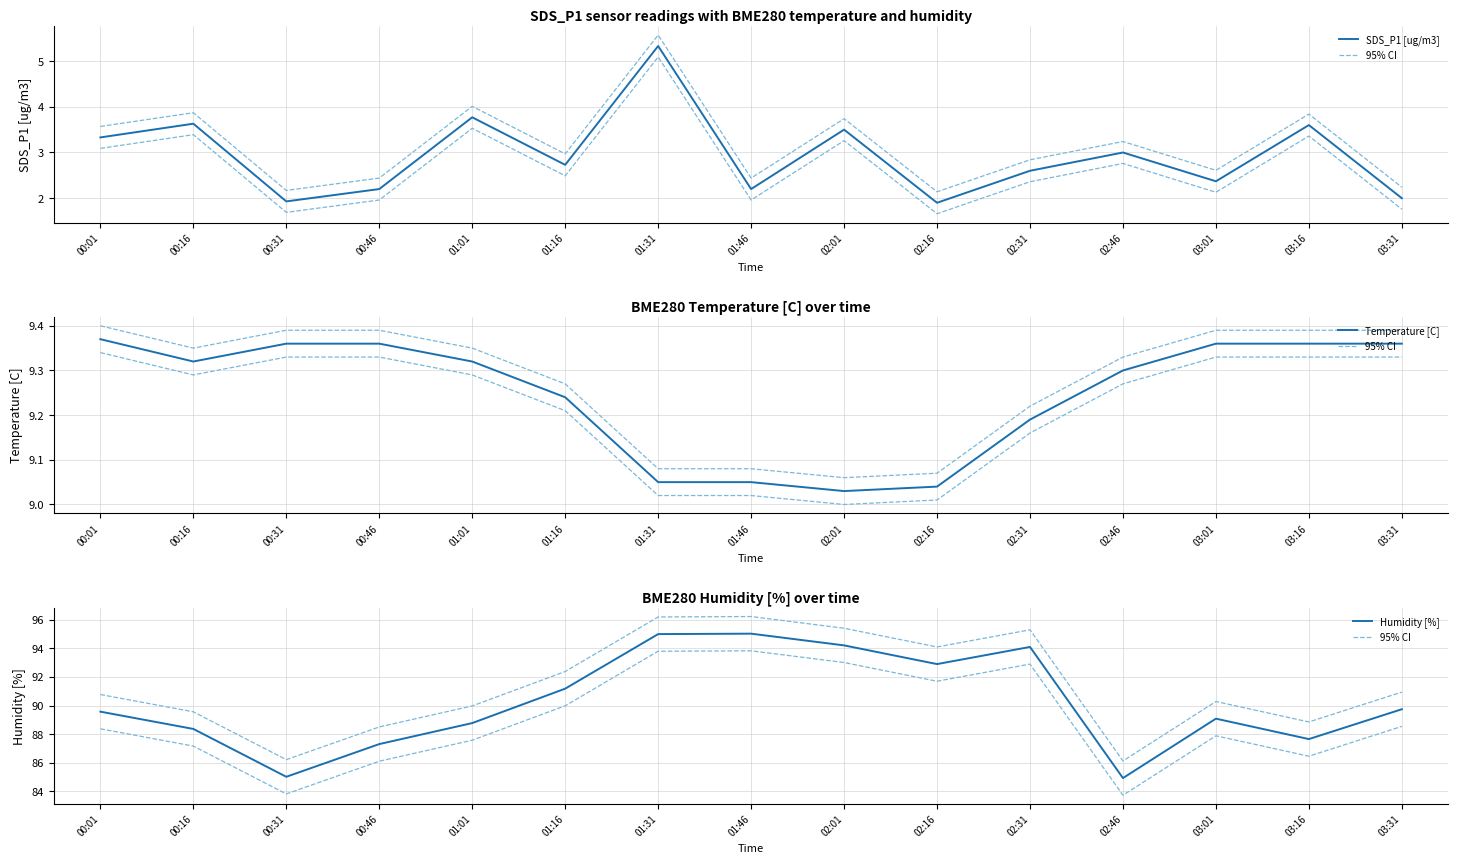

At which category does the chart reach its peak across all series?

01:46